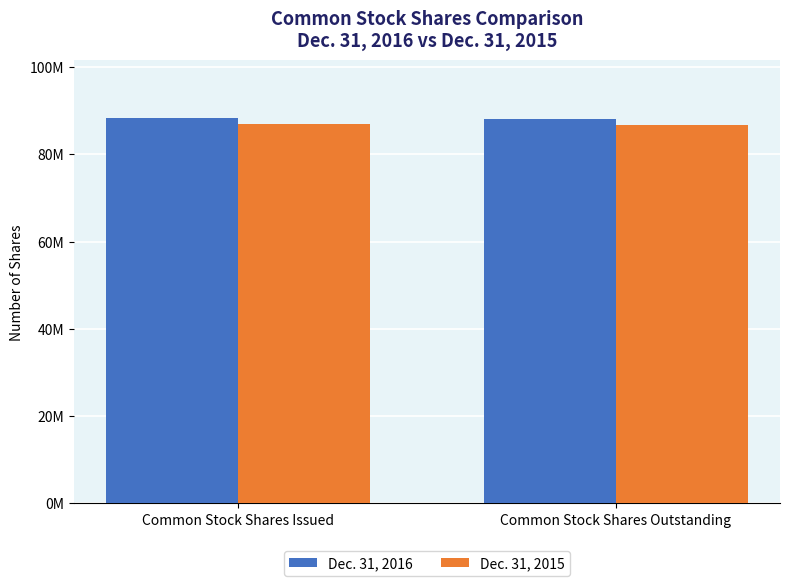

Are the bars grouped side by side (vs. stacked)?

Yes